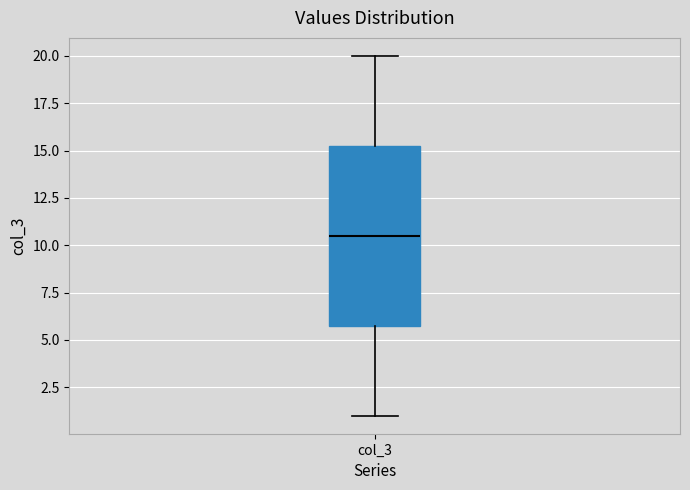

Where is the lower edge of the box for col_3 on the y-axis? The values are not printed on the chart, so give them approximately, as read against the axis.

6.0